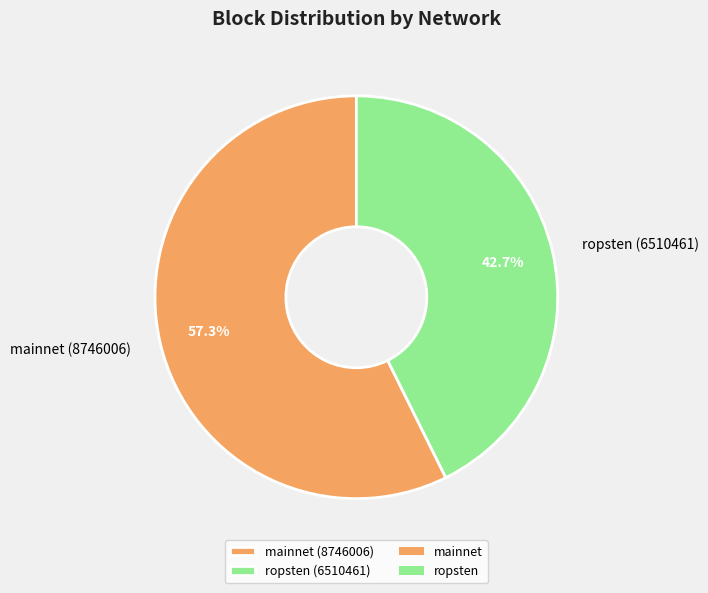

What percentage is the mainnet (8746006) slice, to the nearest percent?

57%